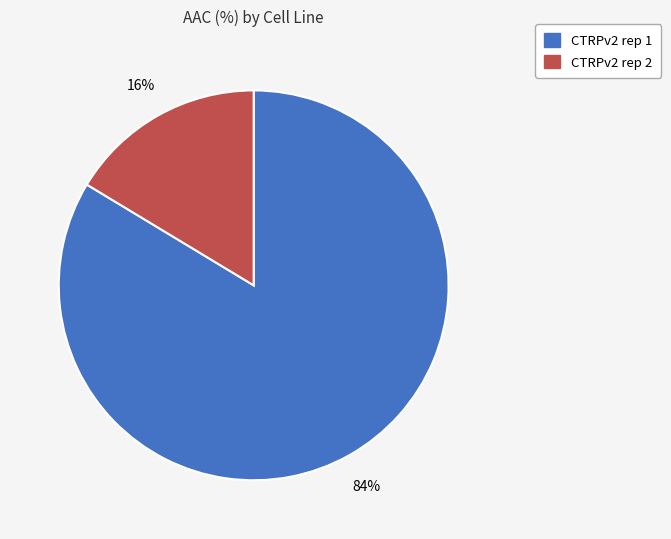

Rank the categories by value from lowest to highest.

CTRPv2 rep 2, CTRPv2 rep 1